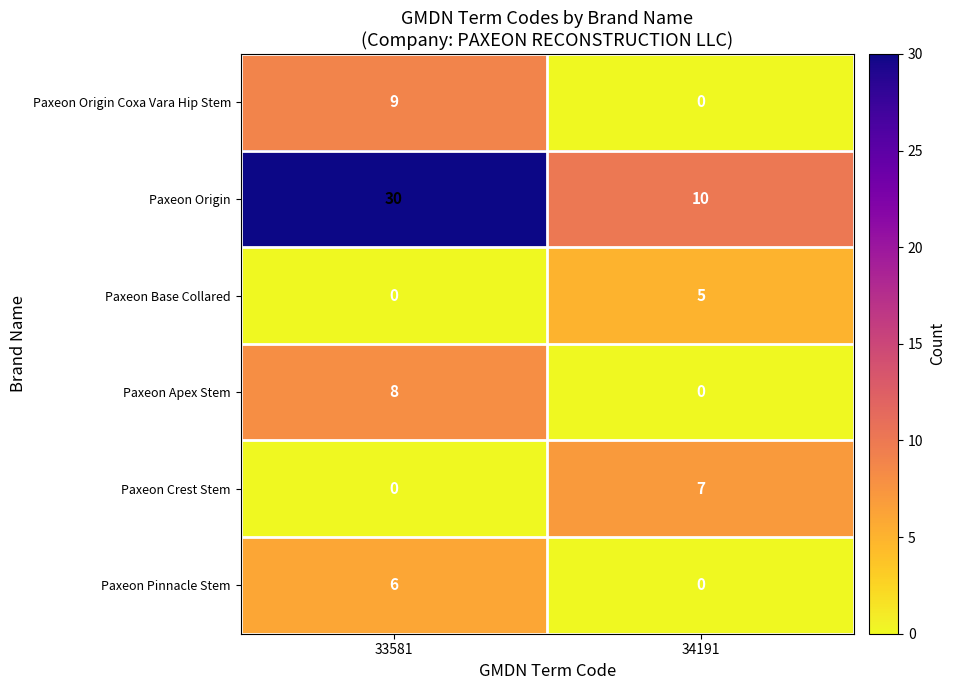

Reading left to right, list all the values displayed in this chart.

Paxeon Origin Coxa Vara Hip Stem: 9	0
Paxeon Origin: 30	10
Paxeon Base Collared: 0	5
Paxeon Apex Stem: 8	0
Paxeon Crest Stem: 0	7
Paxeon Pinnacle Stem: 6	0